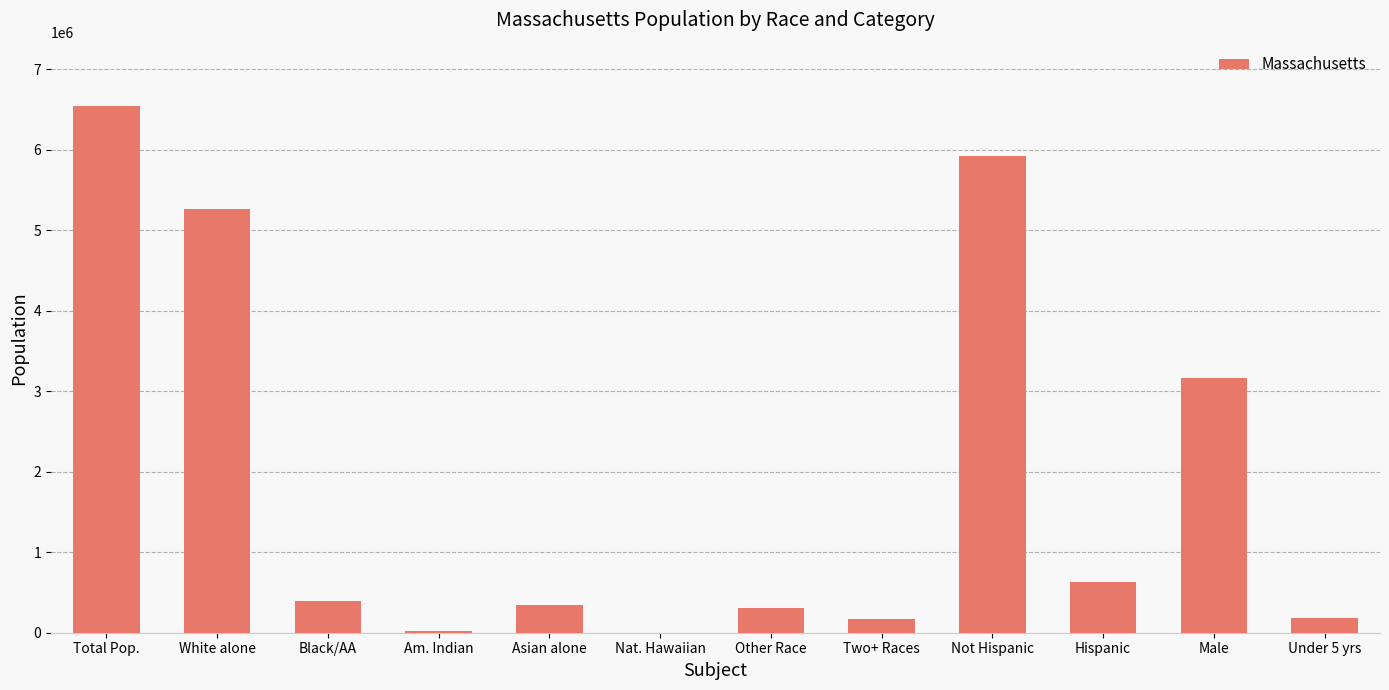

How many distinct data groups are displayed?

1